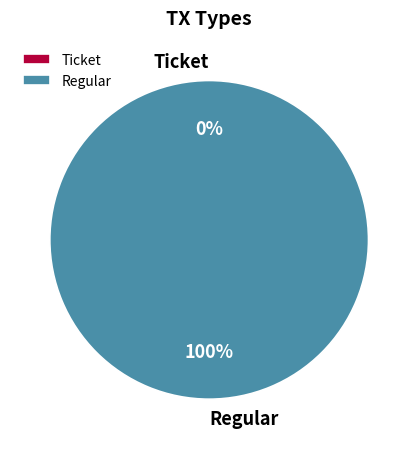

Which category has the biggest portion of the pie?

Regular